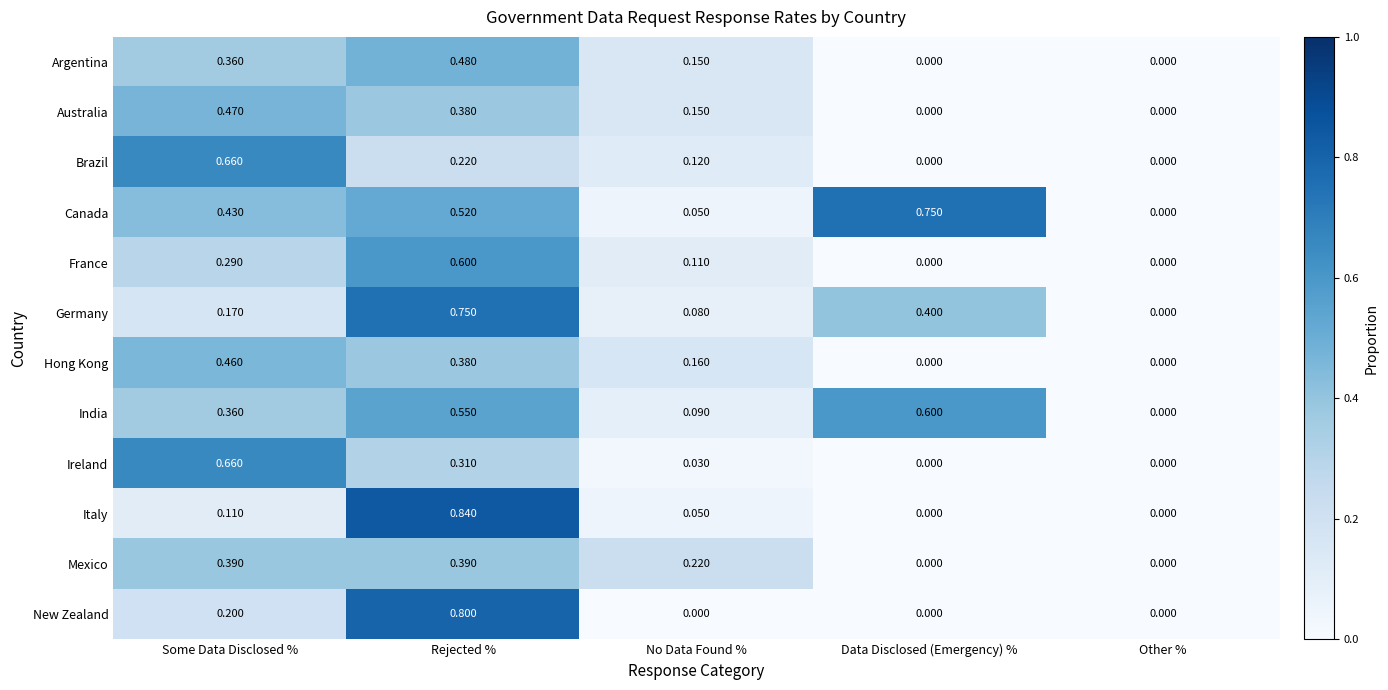

Which series changed the most between No Data Found % and Data Disclosed (Emergency) %?

Canada